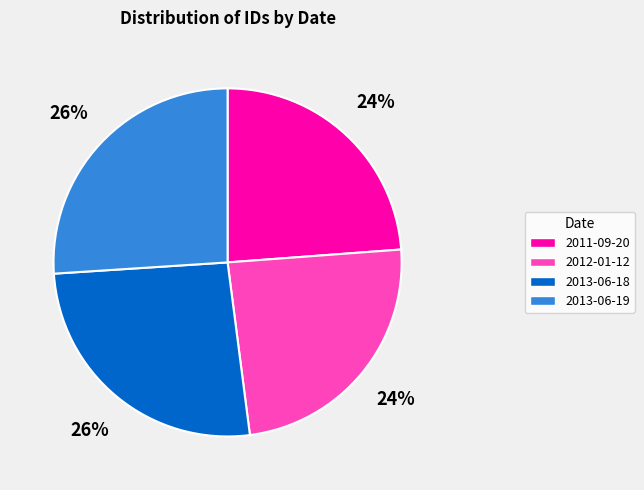

How many segments does this pie chart have?

4